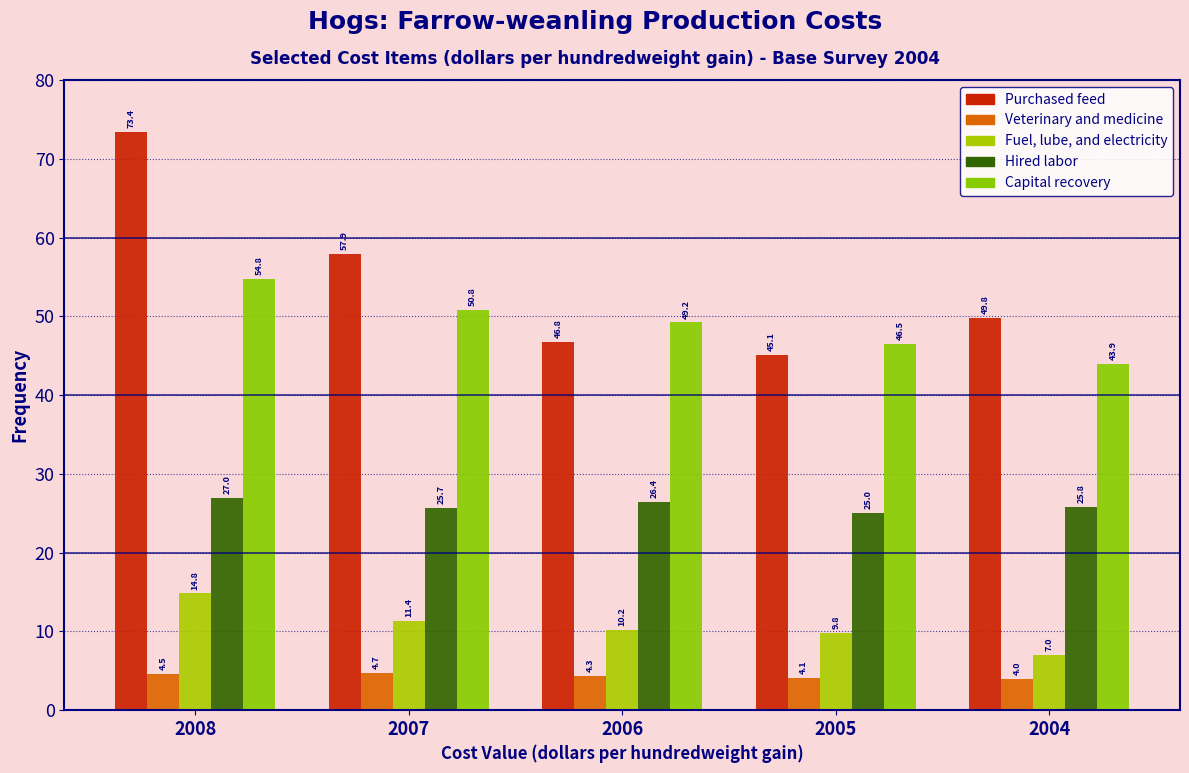

Are the bars grouped side by side (vs. stacked)?

Yes